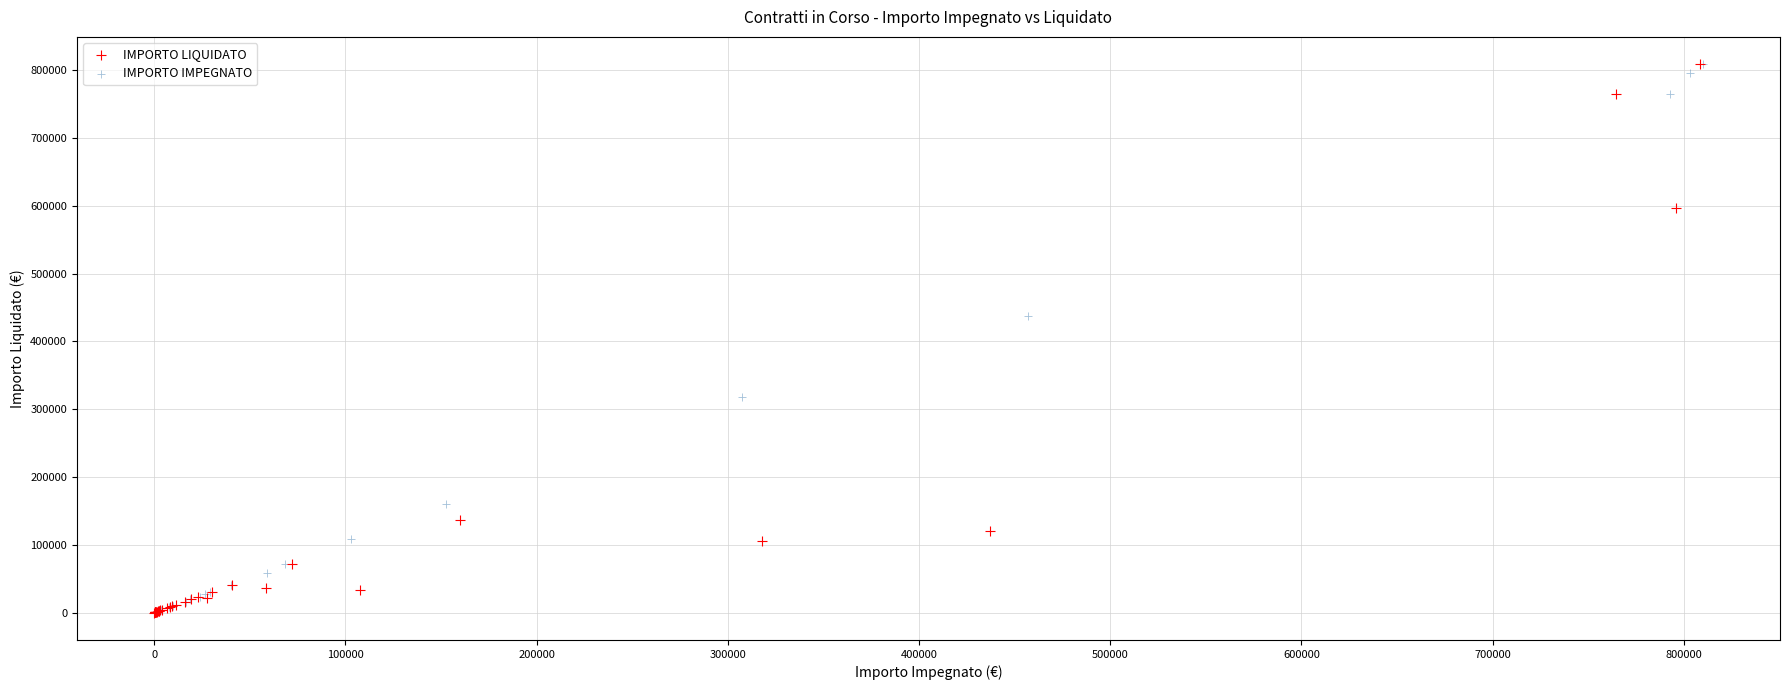

What are all the series names shown in the legend?

IMPORTO LIQUIDATO, IMPORTO IMPEGNATO